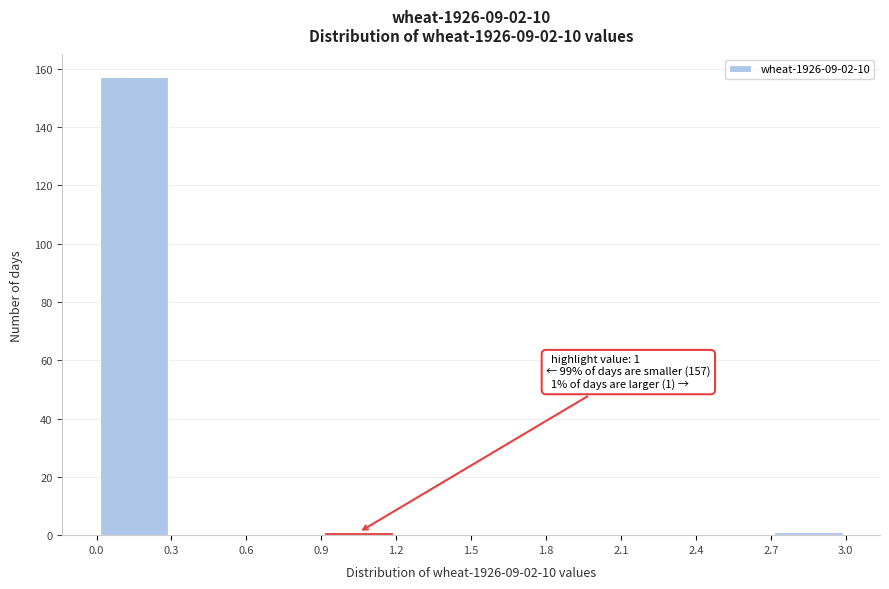

Which range on the x-axis has the tallest bar?

0.0 to 0.3